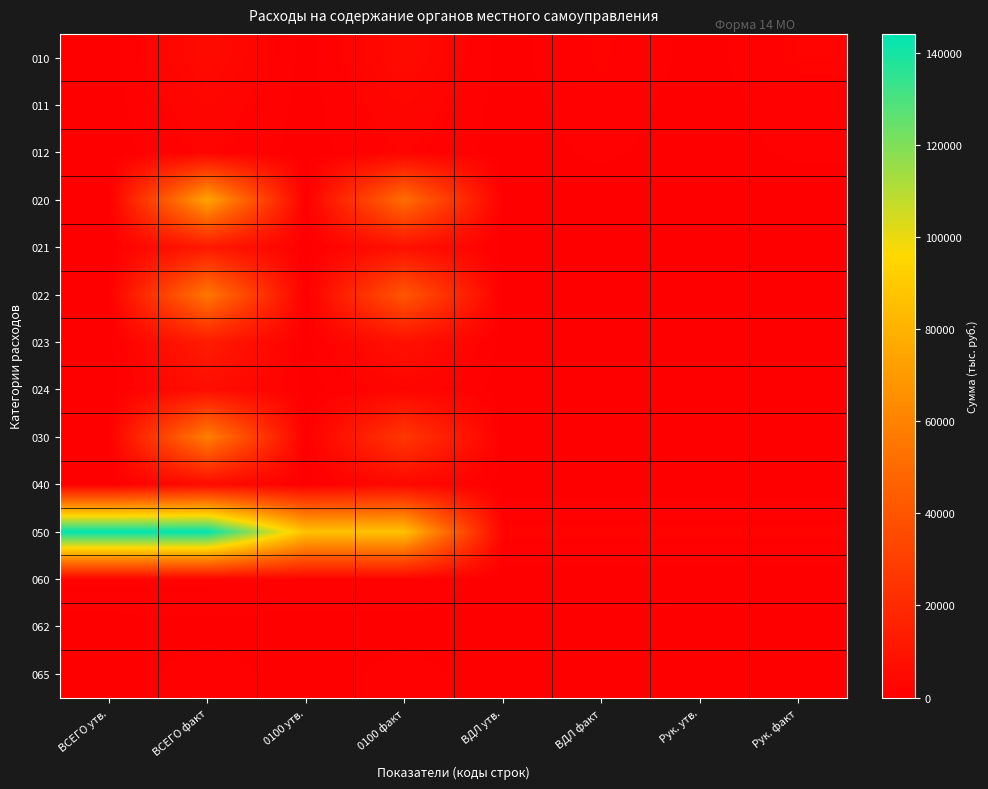

Which series has the widest spread of values?

050